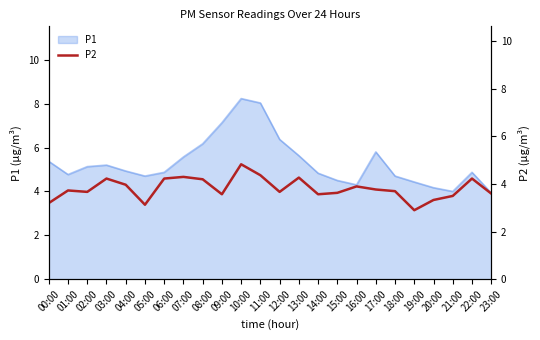

At which category does the chart reach its minimum across all series?

19:00